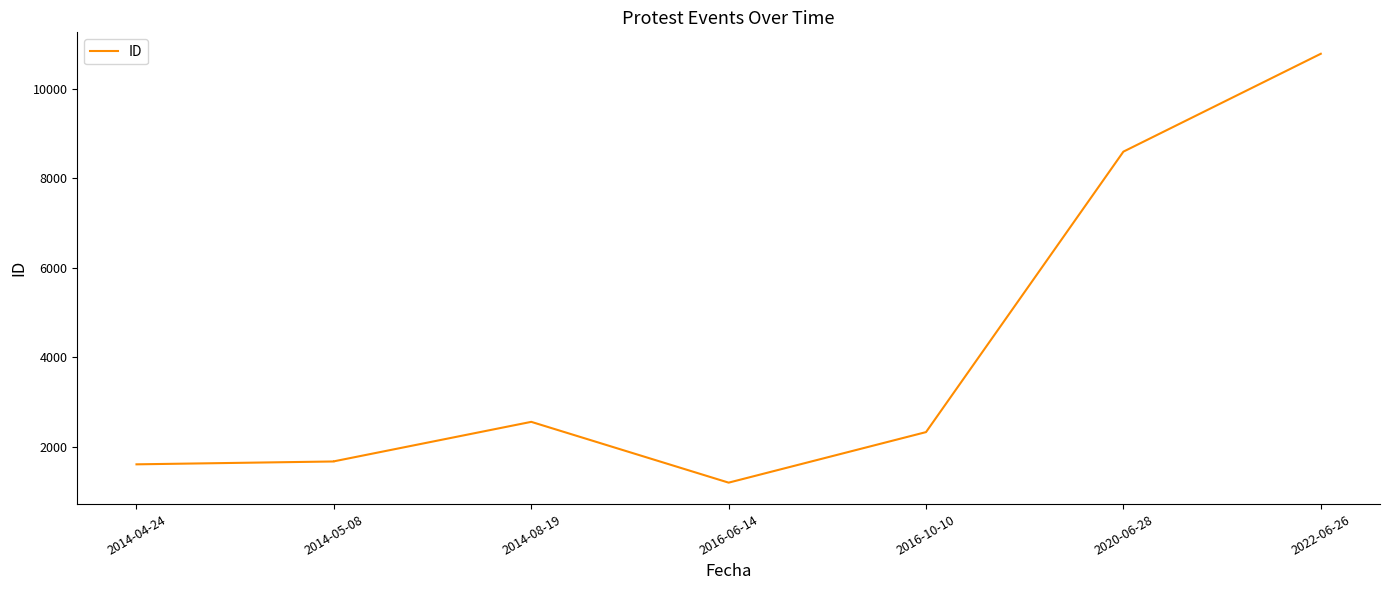

Does the chart display data point markers on the line(s)?

No